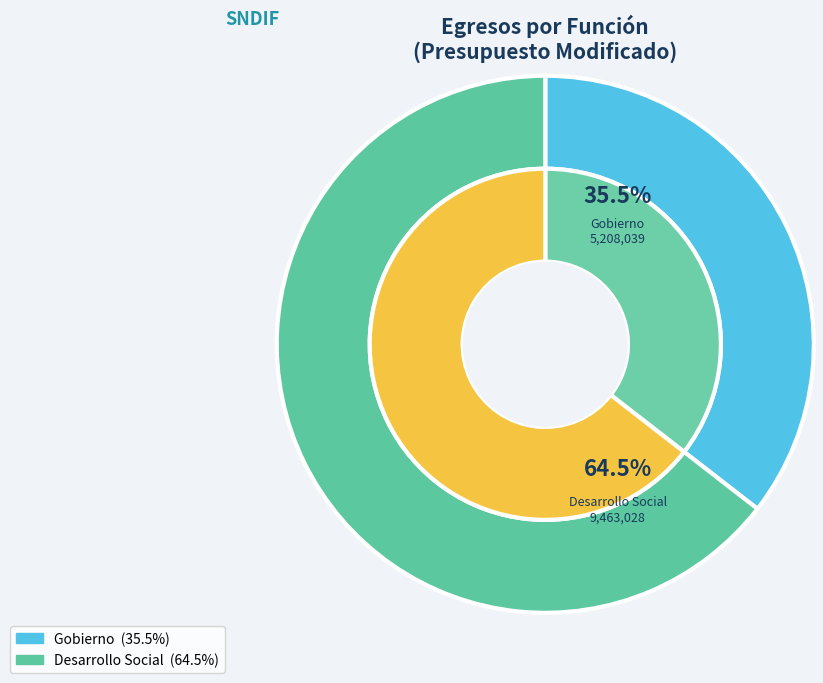

To the nearest percent, what percentage of the pie is Gobierno?

35%